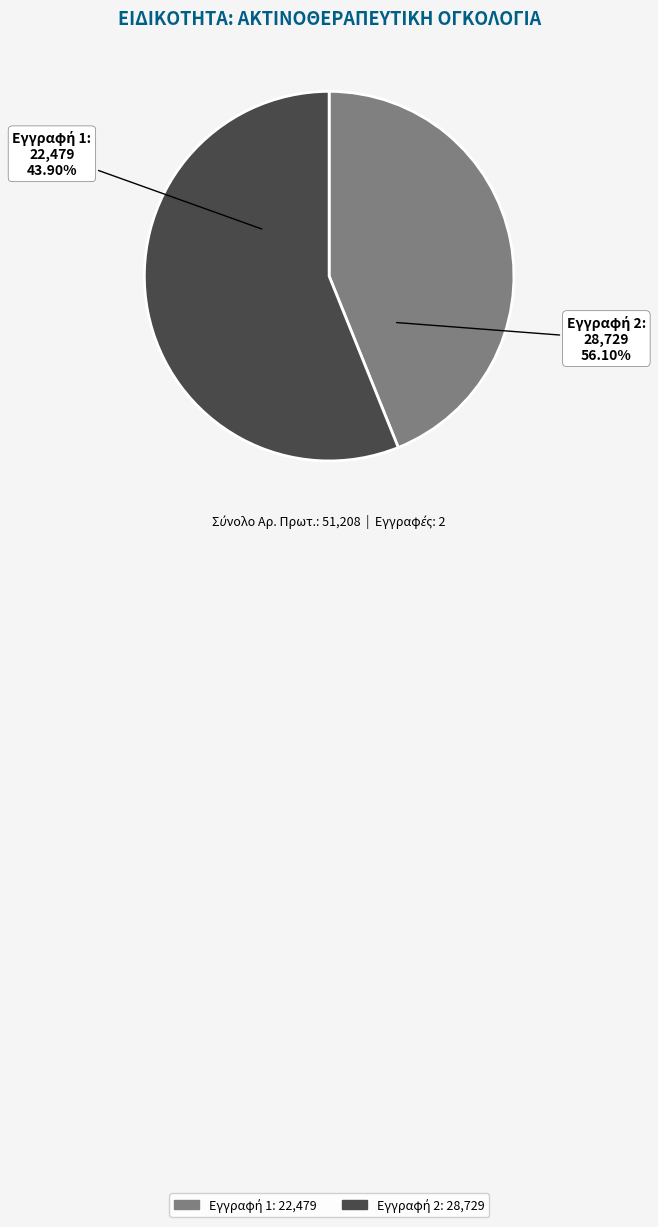

To the nearest percent, what percentage of the pie is 2?

56%